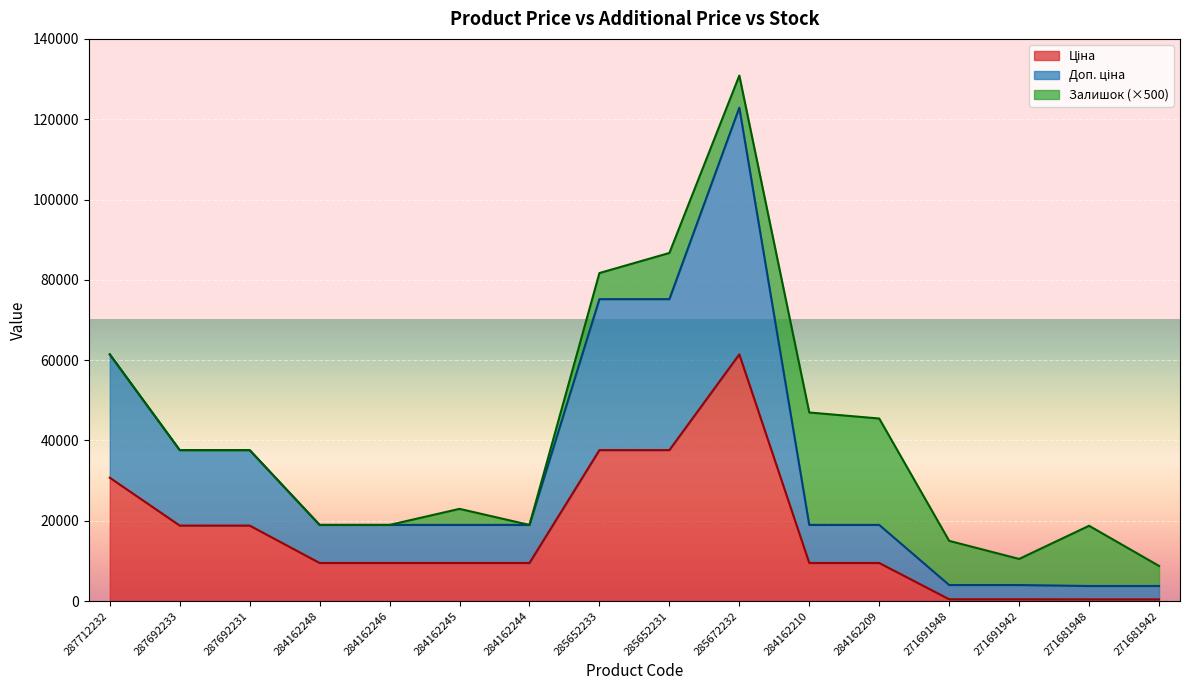

True or false: Ціна and Доп. ціна intersect in this chart.

False